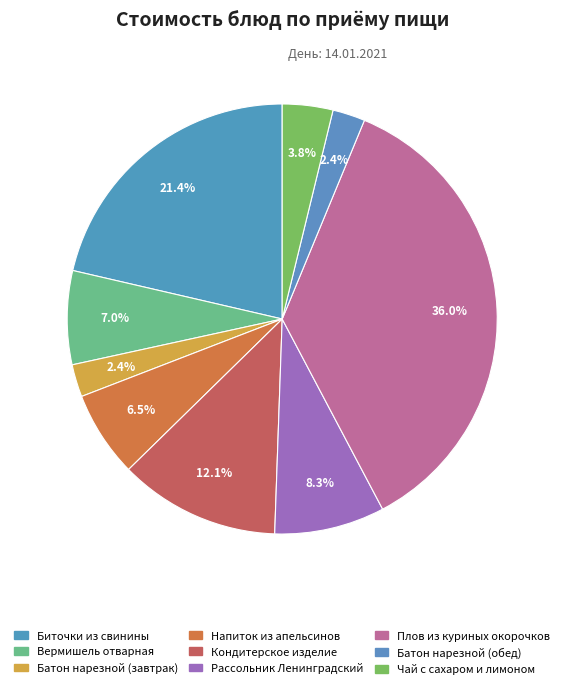

How many slices are in this pie chart?

9